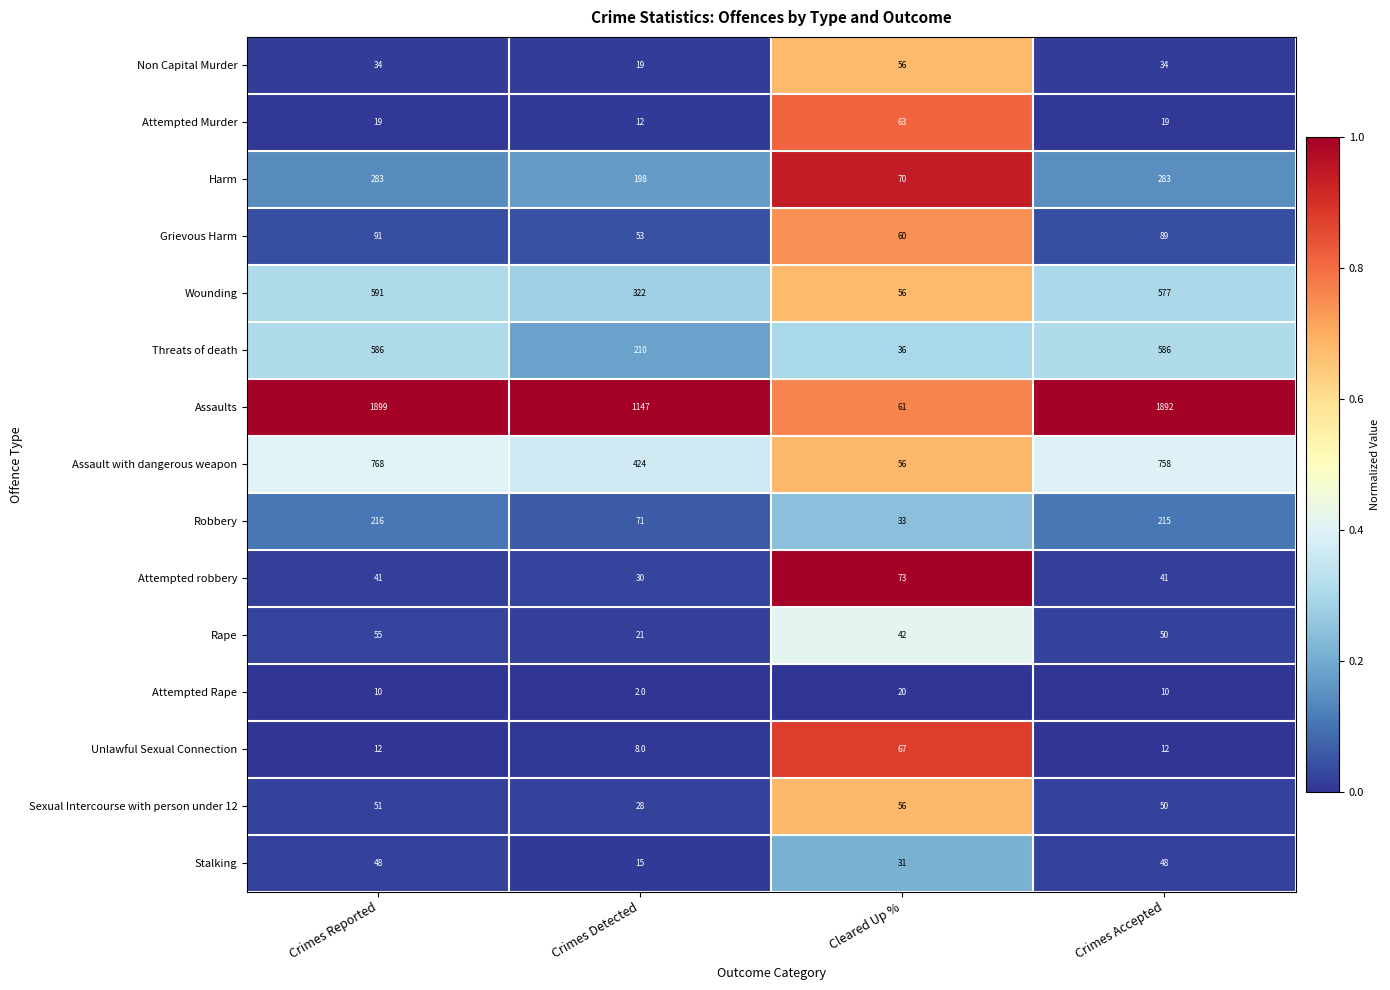

The Harm series shows 283 at Crimes Reported. True or false?

True